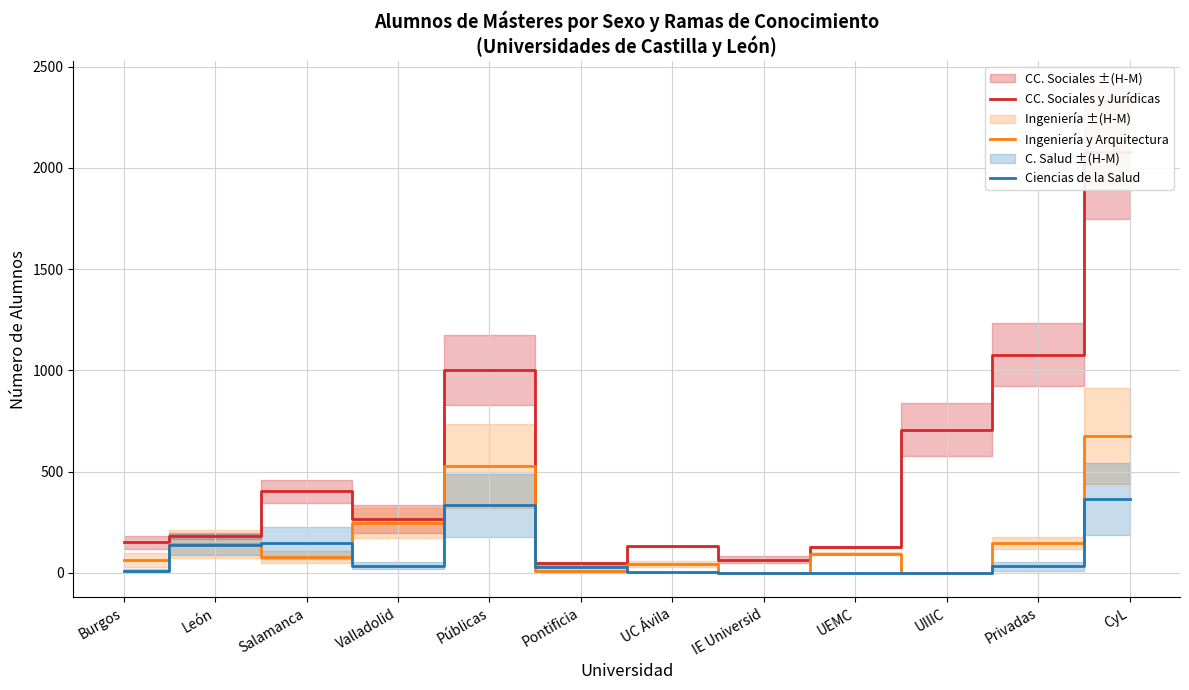

Reading left to right, extract all data points from this chart.

CC. Sociales y Jurídicas: 150.0	182.0	402.5	266.0	1000.5	46.5	130.5	65.5	127.5	706.5	1076.5	2077.0
Ingeniería y Arquitectura: 63.0	141.5	79.5	245.5	529.5	8.5	44.5	0.0	95.0	0.0	148.0	677.5
Ciencias de la Salud: 11.5	139.0	147.5	35.0	333.0	30.5	2.5	0.0	0.0	0.0	33.0	366.0